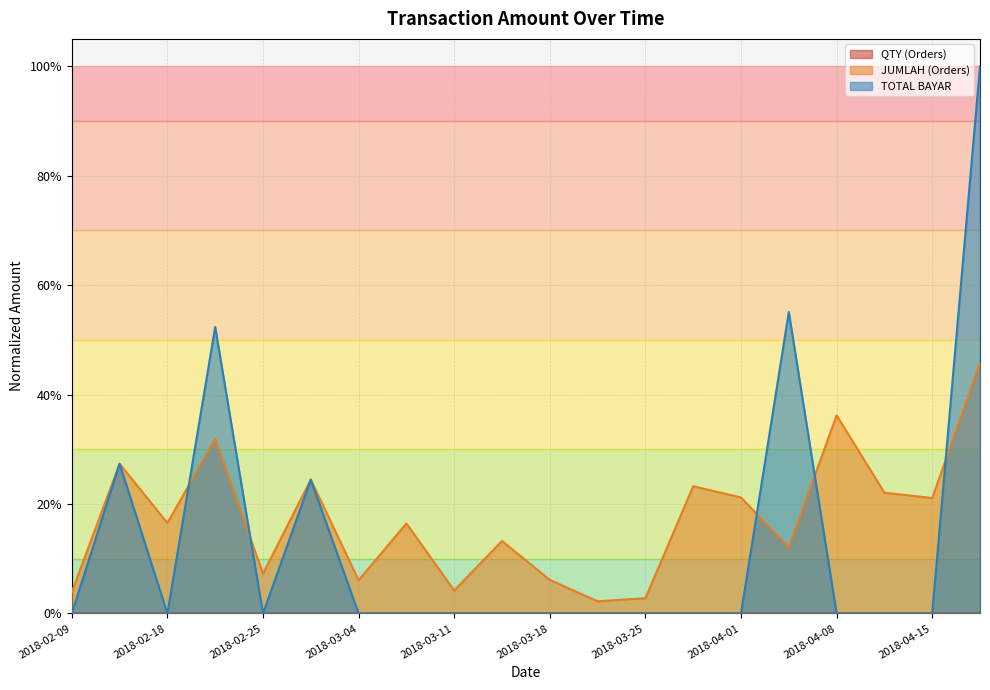

What is the total value across all series at 2018-02-15?

0.5